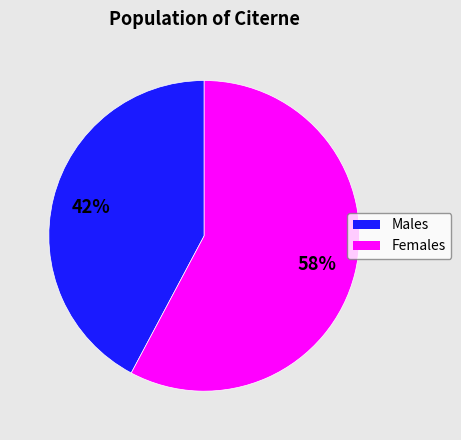

To the nearest percent, what is the difference between the largest and smallest slice percentages?

16%